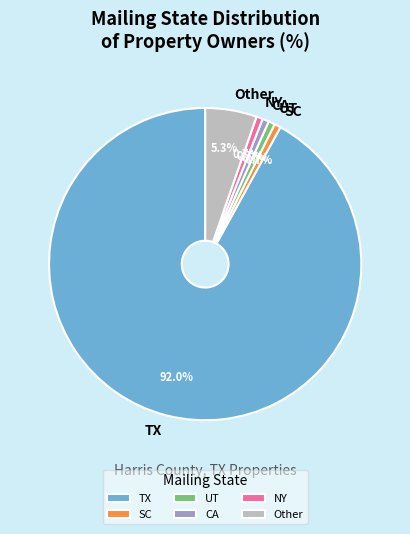

Combined, do NY and SC account for over 50%?

No